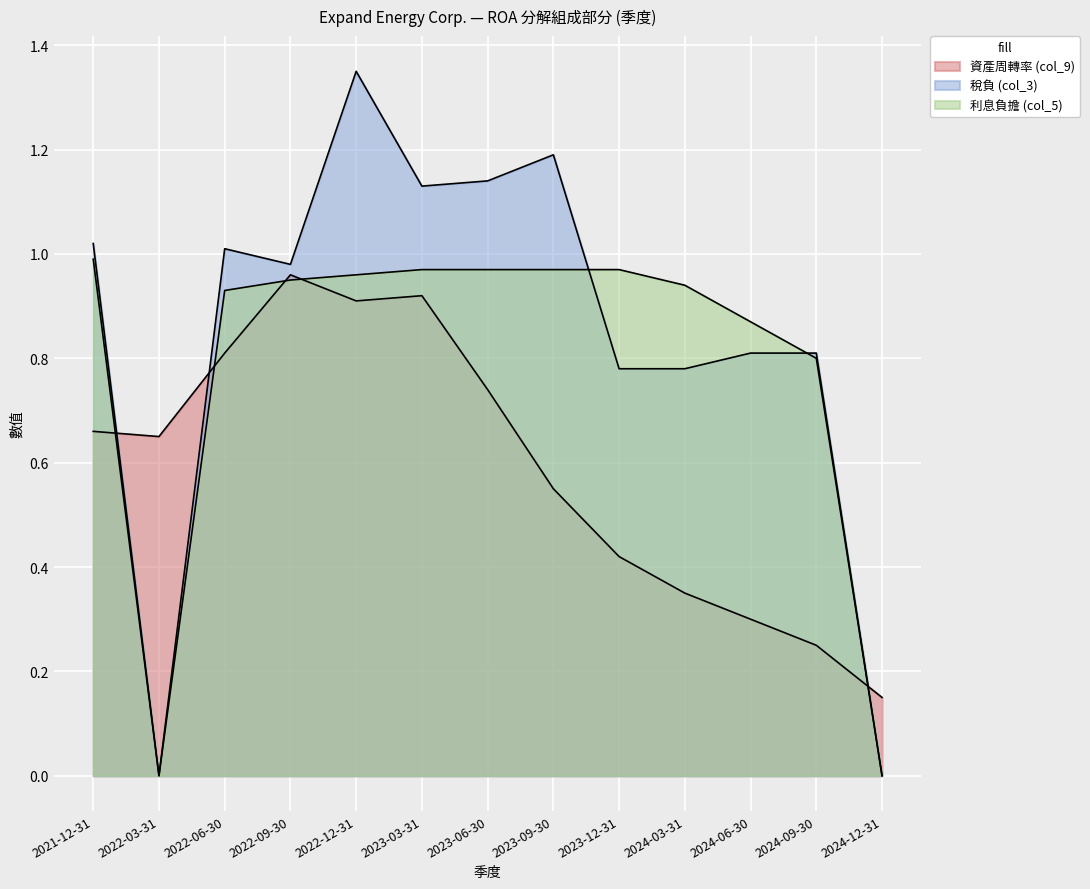

What is the average value of the 資產周轉率 (col_9) series?

0.6